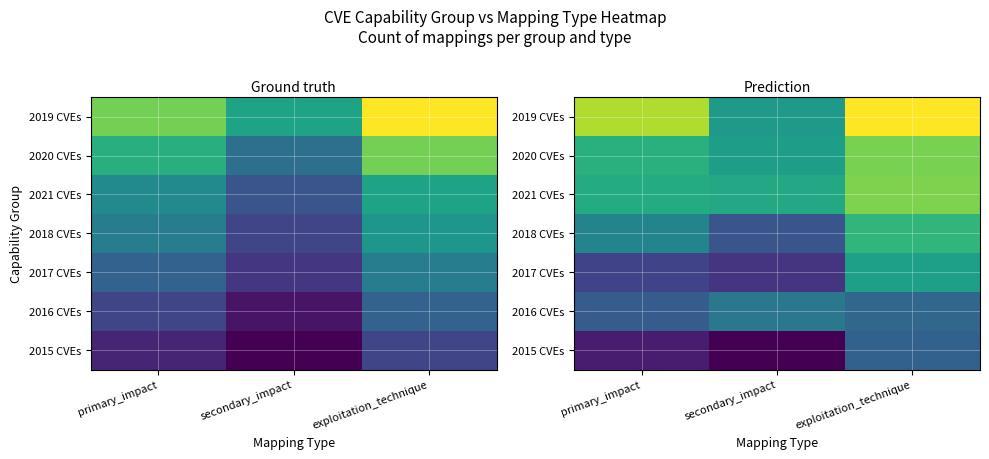

The 2015 CVEs series shows 3.2 at primary_impact. True or false?

False